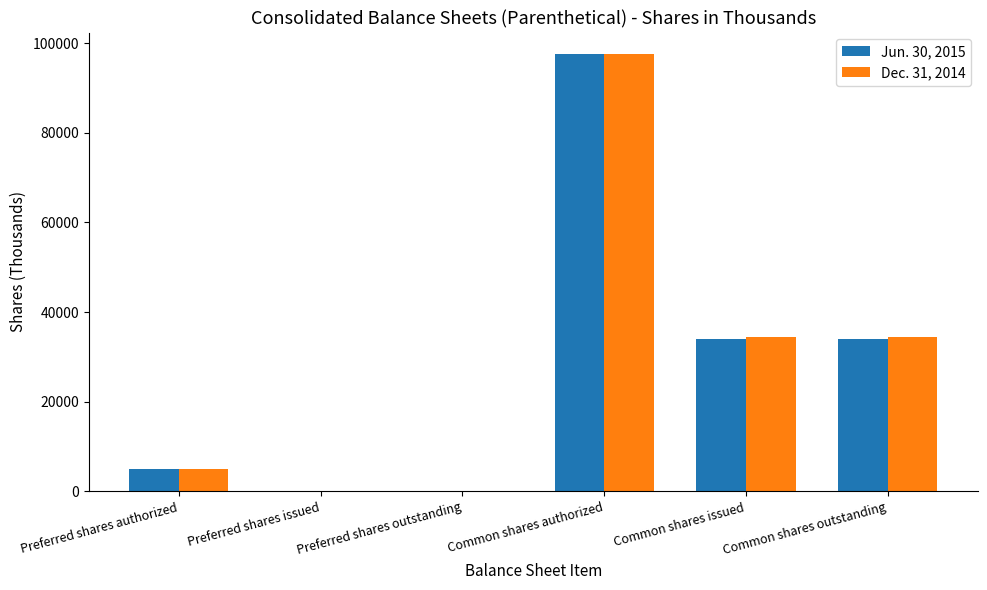

What is the difference between the Dec. 31, 2014 values at Common shares outstanding and Preferred shares issued?

34433